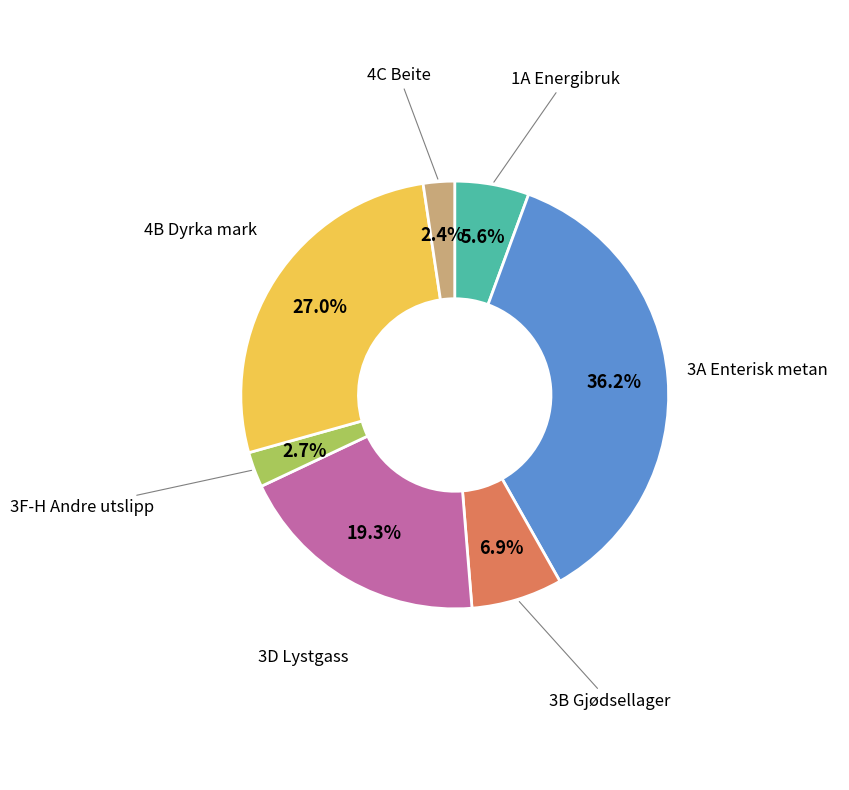

Count the number of slices in the pie.

7